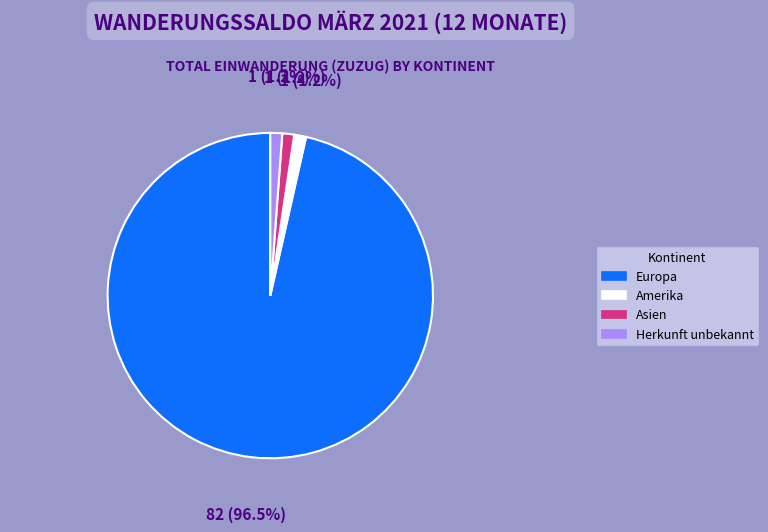

Is there any slice that represents more than half of the pie?

Yes